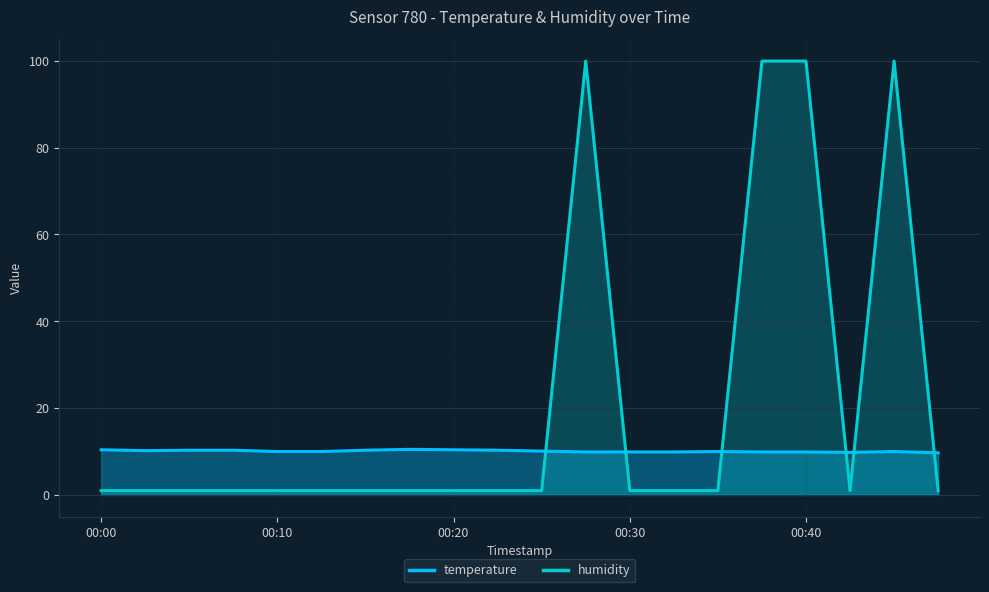

How many distinct data groups are displayed?

2